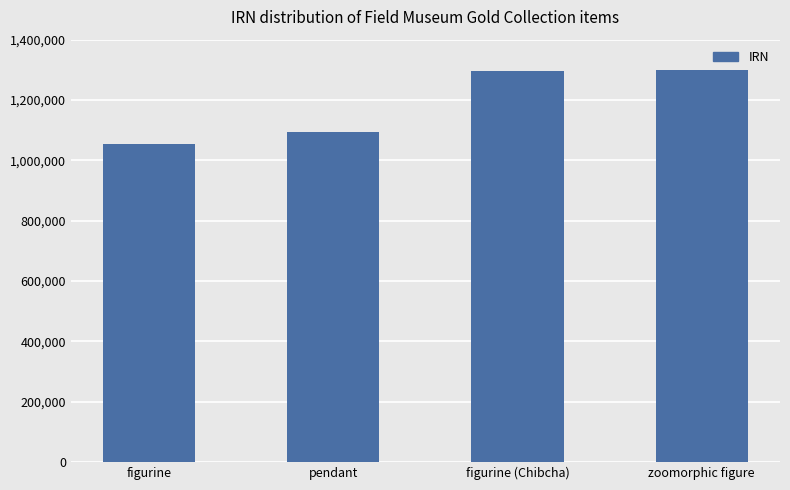

How many data points are less than 1296920?

2